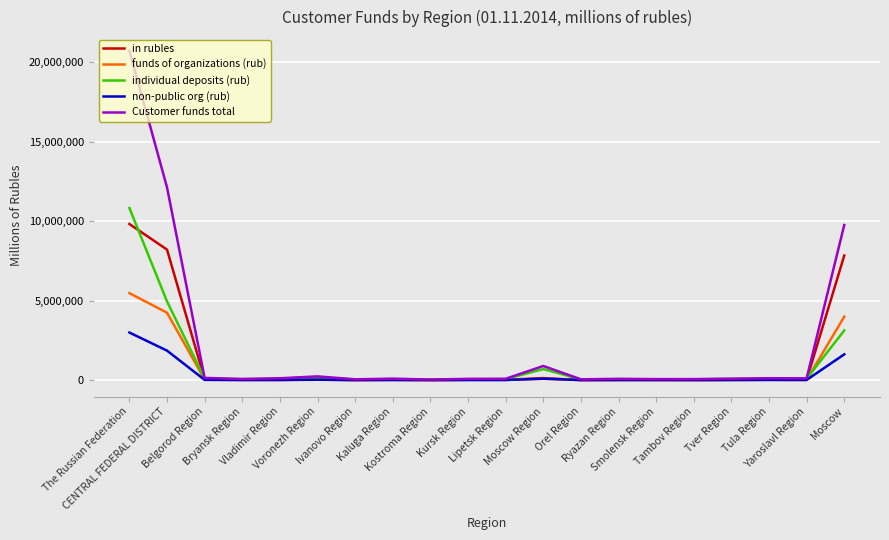

Which series has the largest total across all categories?

Customer funds total